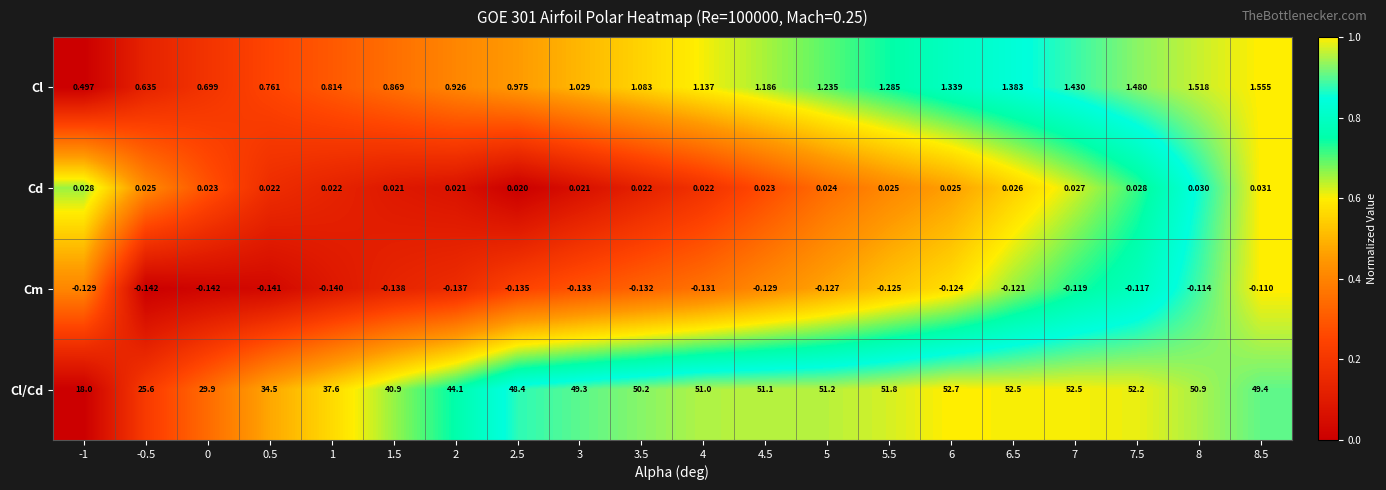

What is the spread (max minus min) of values at 0.5?

34.6